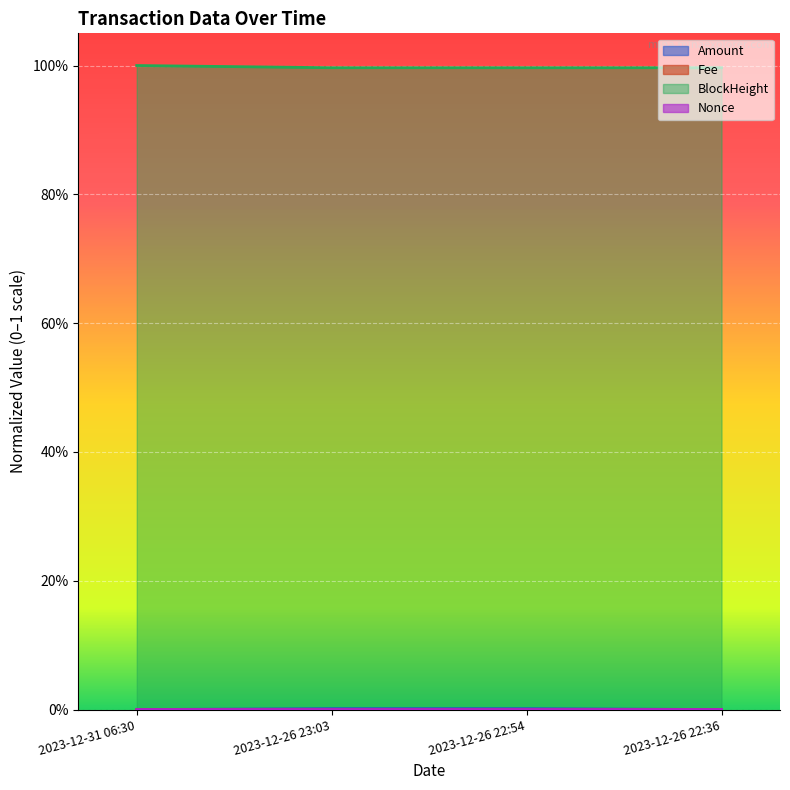

What is the label of the 4th point from the left?

2023-12-26 22:36